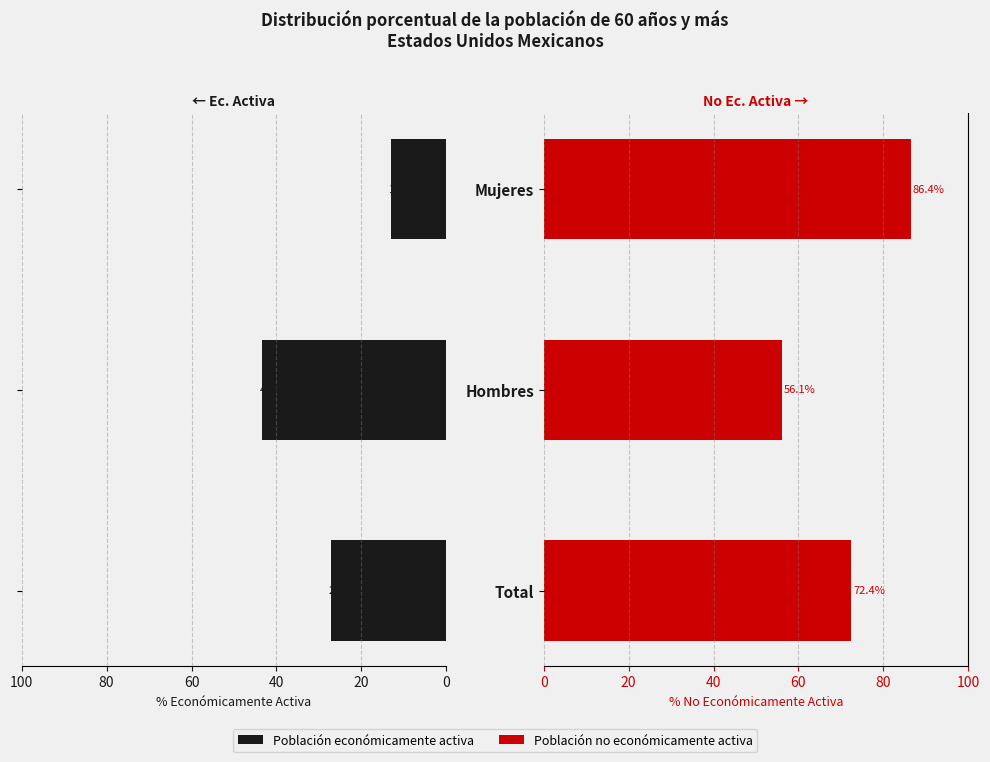

Read the Población económicamente activa value at Total.

27.2